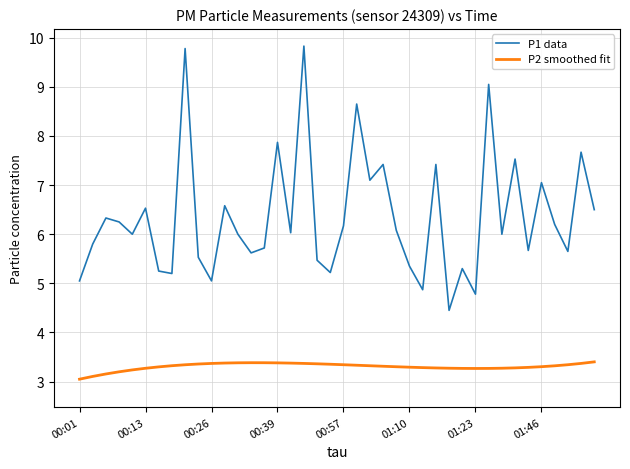

At which category does P2 smoothed fit reach its first local peak?

13